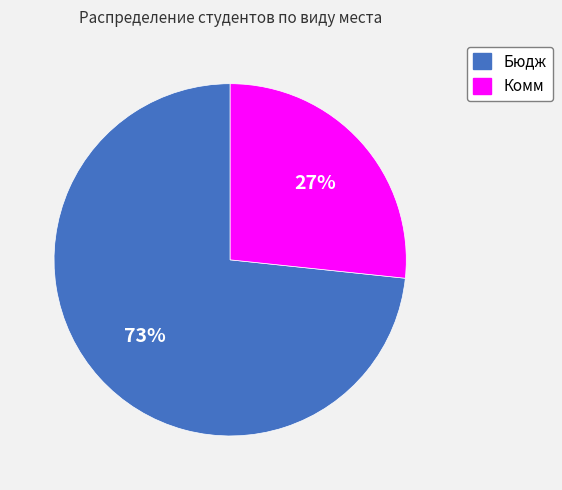

Count the number of slices in the pie.

2